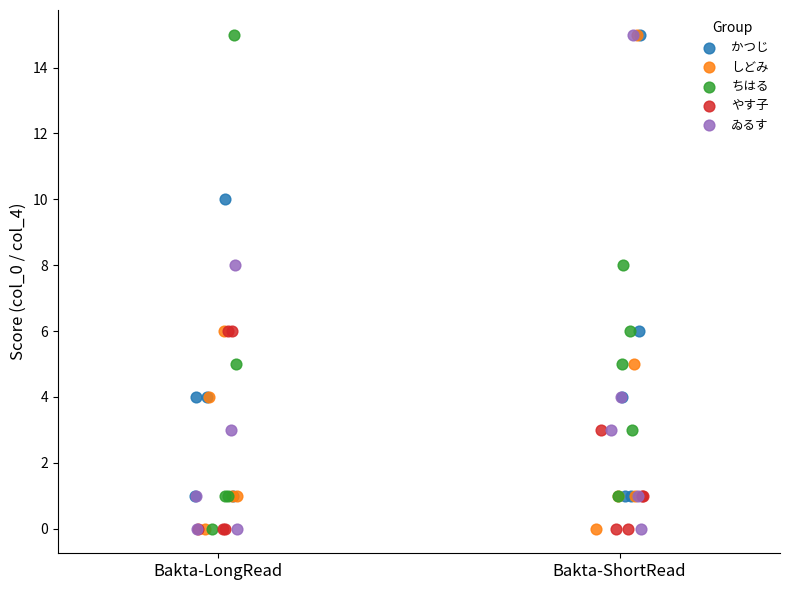

What are all the series names shown in the legend?

かつじ, しどみ, ちはる, やす子, ゐるす